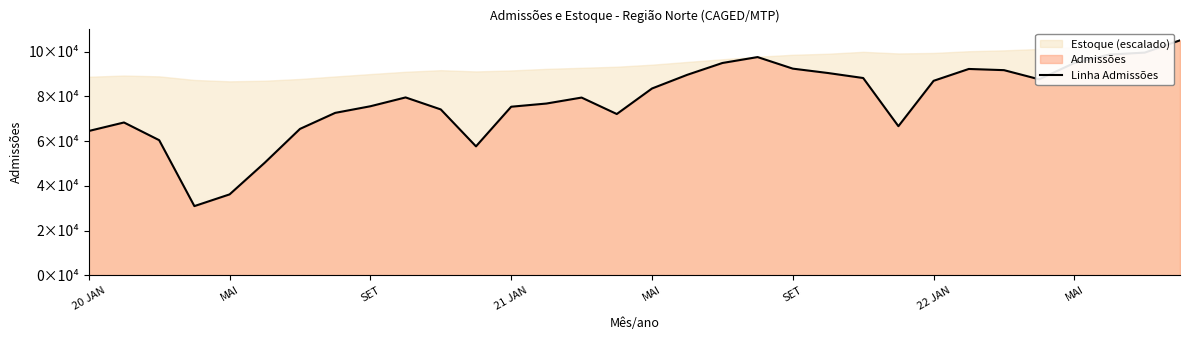

What is the smallest value displayed?

30926